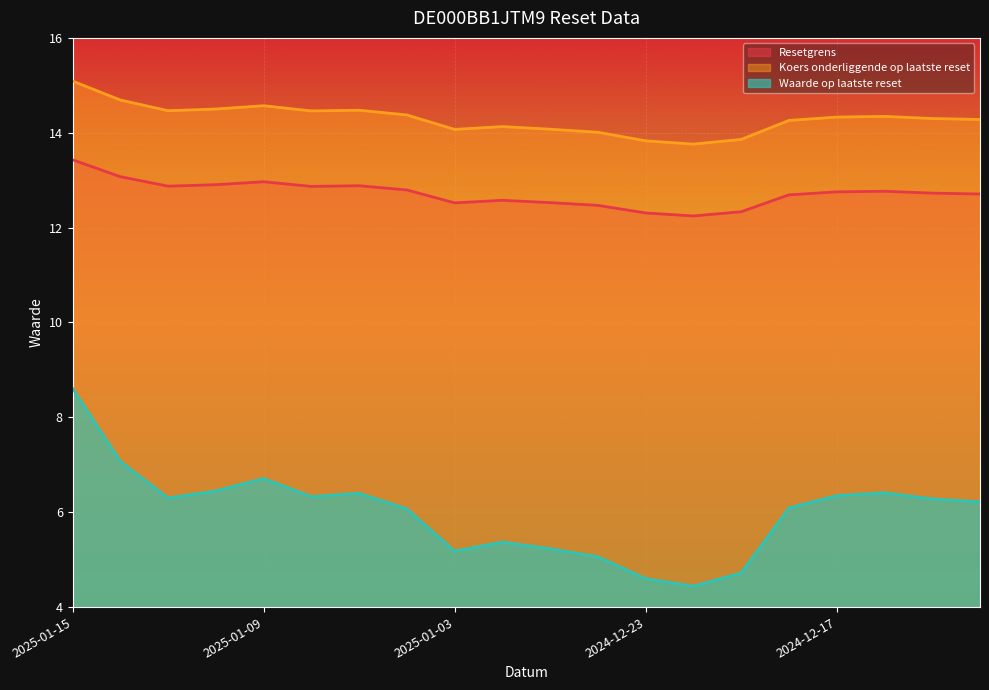

Does the chart display data point markers on the line(s)?

No